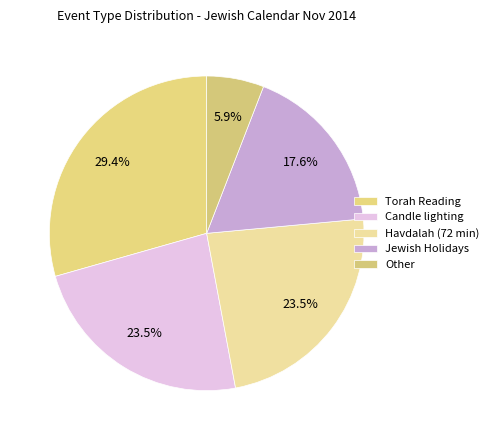

Which category has the biggest portion of the pie?

Torah Reading